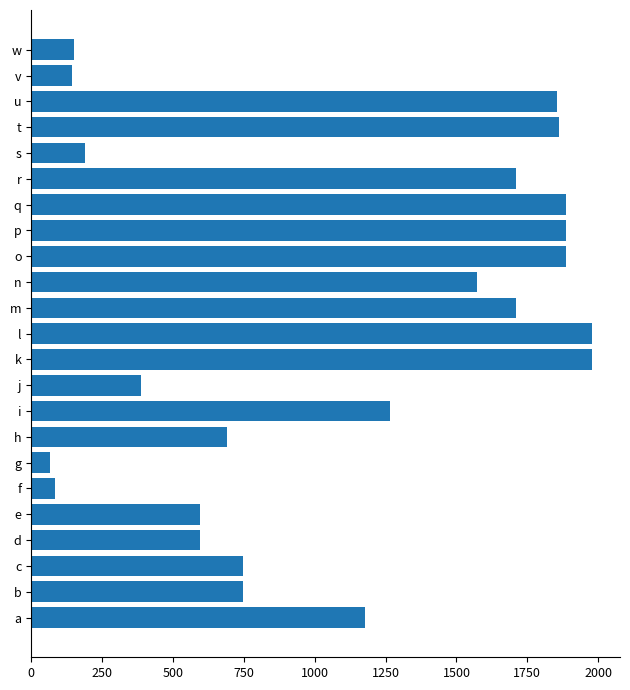

Count the number of categories in the chart.

23